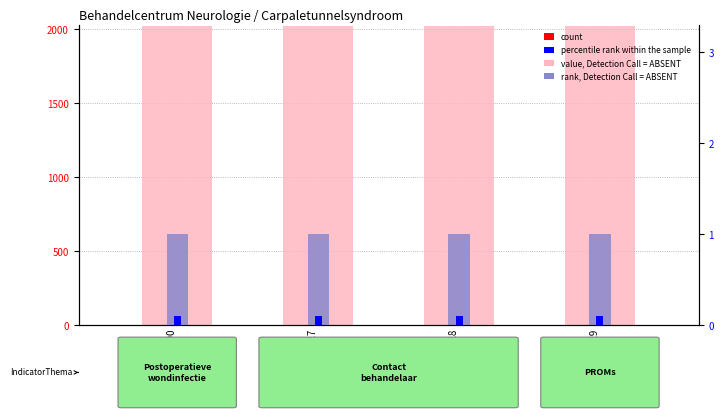

How many groups of bars are there?

4